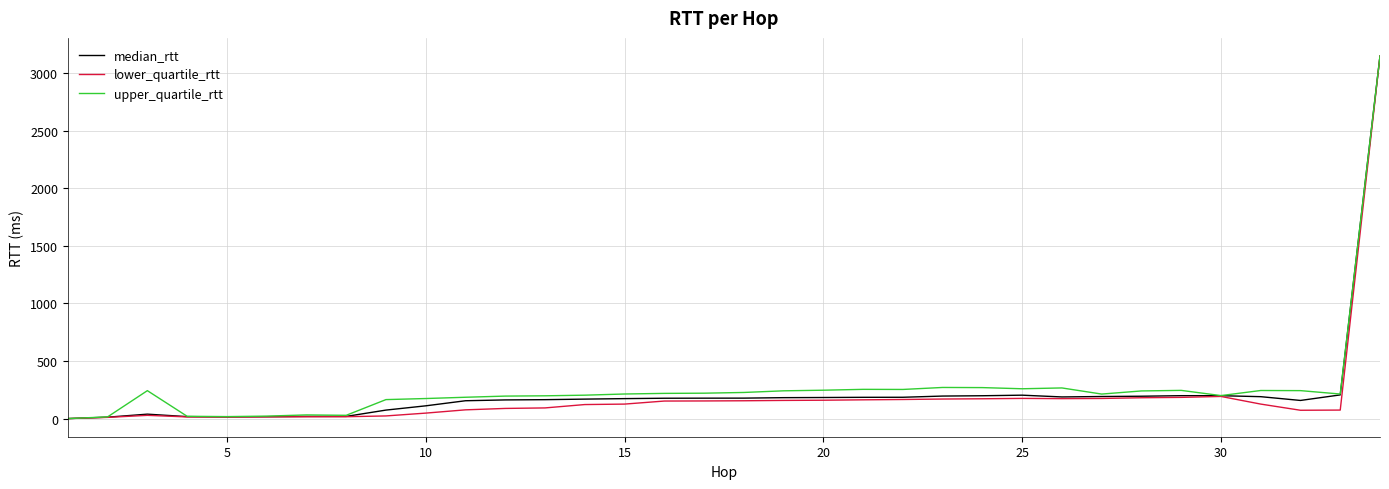

What is the greatest value displayed?

3146.9